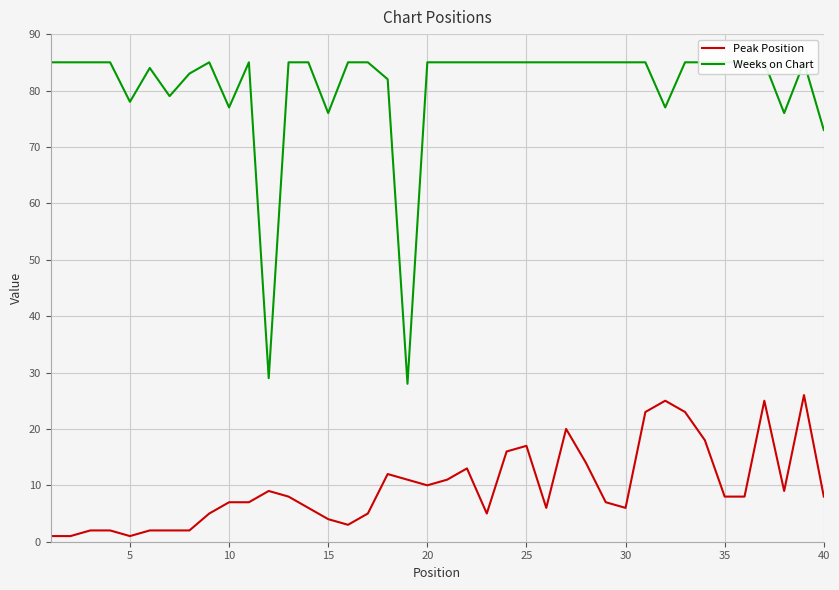

The Peak Position series shows 12 at 10. True or false?

False